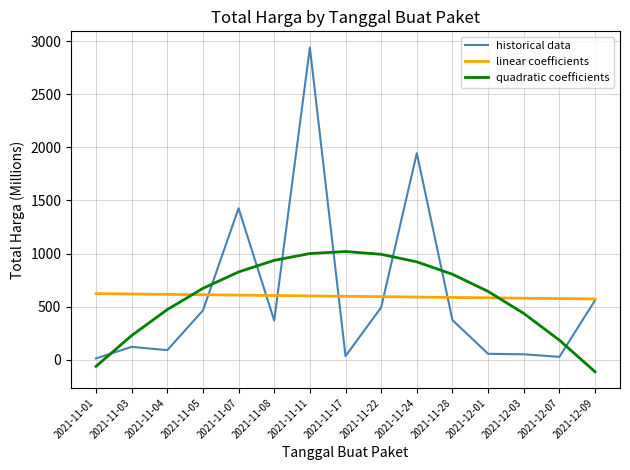

Which series ends up on top after the final intersection of linear coefficients and quadratic coefficients?

linear coefficients